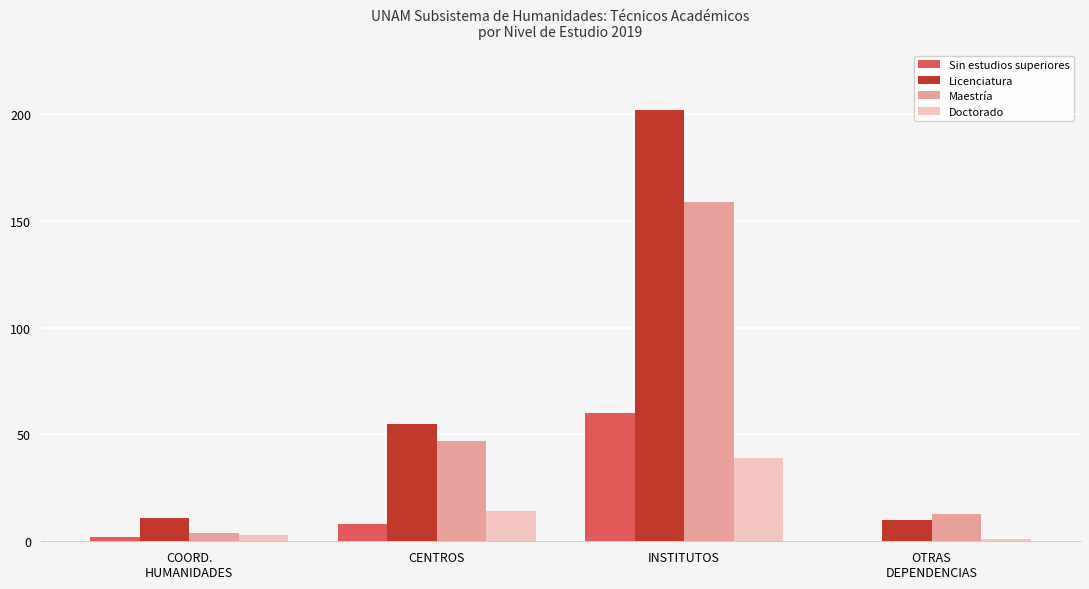

Reading right to left, what are all the values shown in this chart?

Sin estudios superiores: OTRAS
DEPENDENCIAS=0	INSTITUTOS=60	CENTROS=8	COORD.
HUMANIDADES=2
Licenciatura: OTRAS
DEPENDENCIAS=10	INSTITUTOS=202	CENTROS=55	COORD.
HUMANIDADES=11
Maestría: OTRAS
DEPENDENCIAS=13	INSTITUTOS=159	CENTROS=47	COORD.
HUMANIDADES=4
Doctorado: OTRAS
DEPENDENCIAS=1	INSTITUTOS=39	CENTROS=14	COORD.
HUMANIDADES=3